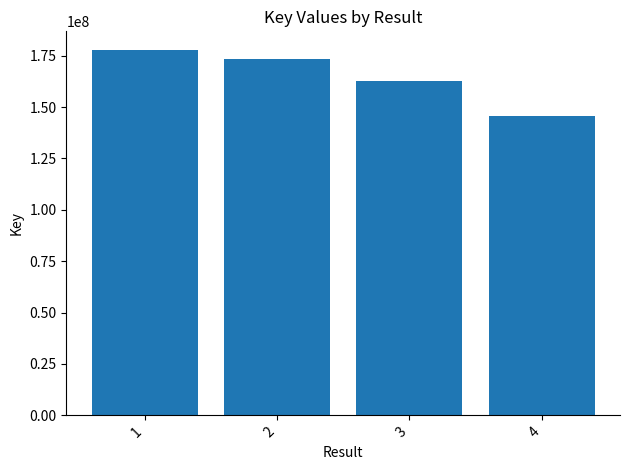

What is the difference between the values at 1 and 4?

32523011